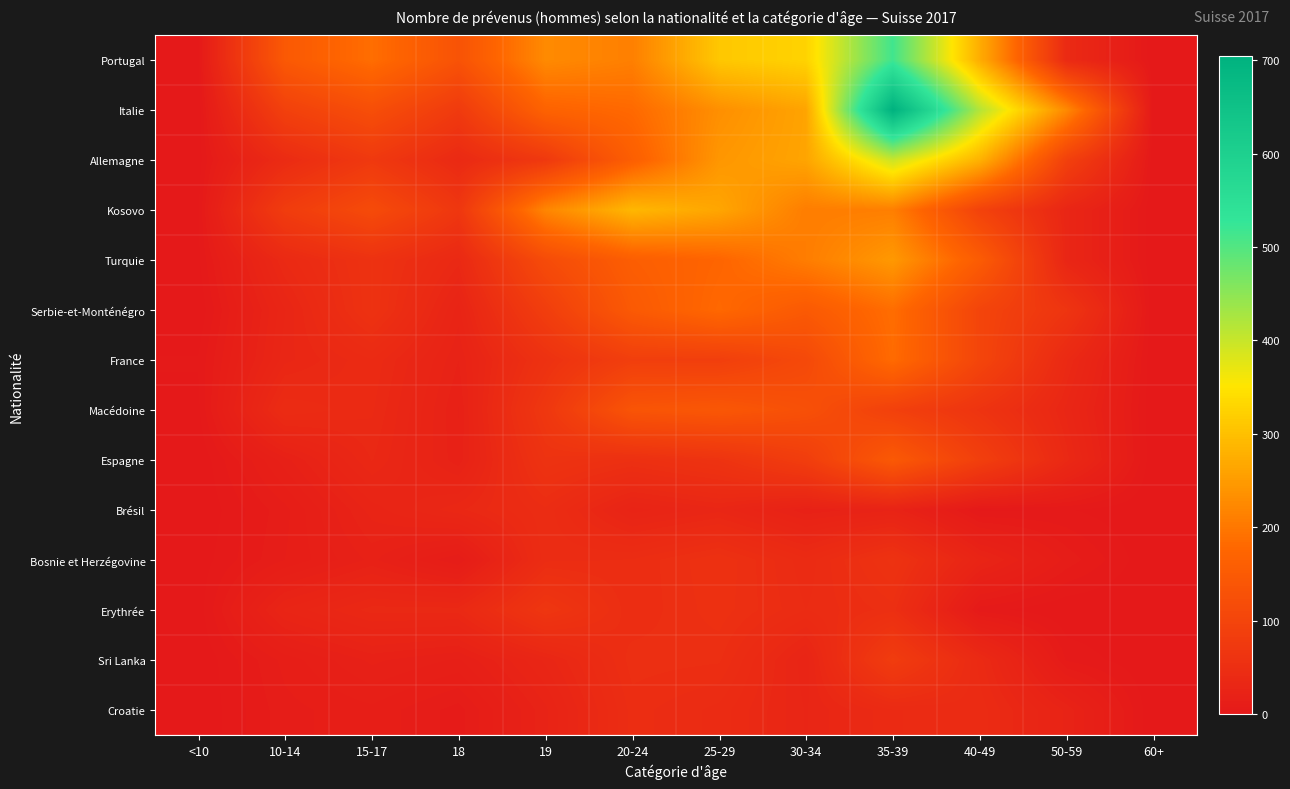

Reading right to left, transcribe all the data shown in this chart.

Portugal: 60+=0	50-59=40	40-49=275	35-39=515	30-34=327	25-29=311	20-24=212	19=227	18=133	15-17=188	10-14=147	<10=2
Italie: 60+=1	50-59=226	40-49=417	35-39=704	30-34=262	25-29=234	20-24=181	19=169	18=77	15-17=123	10-14=91	<10=0
Allemagne: 60+=0	50-59=91	40-49=282	35-39=398	30-34=263	25-29=244	20-24=160	19=73	18=39	15-17=74	10-14=43	<10=1
Kosovo: 60+=0	50-59=31	40-49=96	35-39=211	30-34=209	25-29=265	20-24=289	19=221	18=69	15-17=115	10-14=81	<10=2
Turquie: 60+=0	50-59=31	40-49=154	35-39=247	30-34=209	25-29=174	20-24=159	19=116	18=37	15-17=58	10-14=39	<10=2
Serbie-et-Monténégro: 60+=0	50-59=64	40-49=101	35-39=187	30-34=149	25-29=180	20-24=149	19=85	18=26	15-17=58	10-14=30	<10=0
France: 60+=0	50-59=39	40-49=102	35-39=184	30-34=111	25-29=87	20-24=87	19=57	18=22	15-17=41	10-14=32	<10=3
Macédoine: 60+=0	50-59=32	40-49=62	35-39=91	30-34=127	25-29=143	20-24=137	19=70	18=19	15-17=39	10-14=44	<10=2
Espagne: 60+=0	50-59=37	40-49=88	35-39=148	30-34=84	25-29=61	20-24=53	19=60	18=20	15-17=36	10-14=18	<10=0
Brésil: 60+=0	50-59=3	40-49=2	35-39=24	30-34=20	25-29=32	20-24=26	19=46	18=35	15-17=26	10-14=10	<10=0
Bosnie et Herzégovine: 60+=0	50-59=10	40-49=27	35-39=59	30-34=42	25-29=55	20-24=47	19=46	18=8	15-17=20	10-14=11	<10=1
Erythrée: 60+=0	50-59=0	40-49=4	35-39=51	30-34=44	25-29=54	20-24=47	19=67	18=37	15-17=37	10-14=28	<10=1
Sri Lanka: 60+=0	50-59=5	40-49=40	35-39=81	30-34=28	25-29=50	20-24=51	19=31	18=16	15-17=20	10-14=12	<10=0
Croatie: 60+=0	50-59=24	40-49=43	35-39=41	30-34=30	25-29=43	20-24=48	19=24	18=7	15-17=13	10-14=10	<10=0